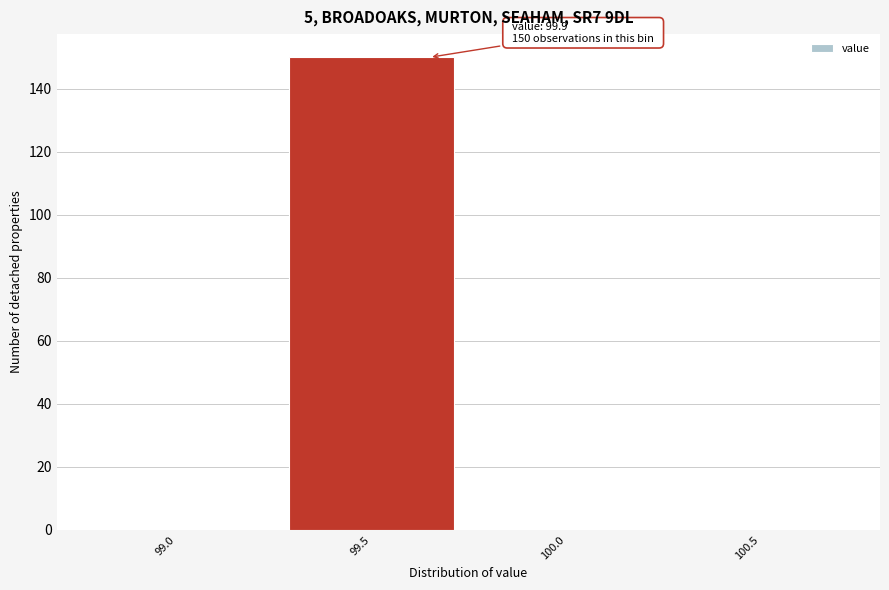

Reading left to right, transcribe all the data shown in this chart.

99.0=0	99.5=150	100.0=0	100.5=0